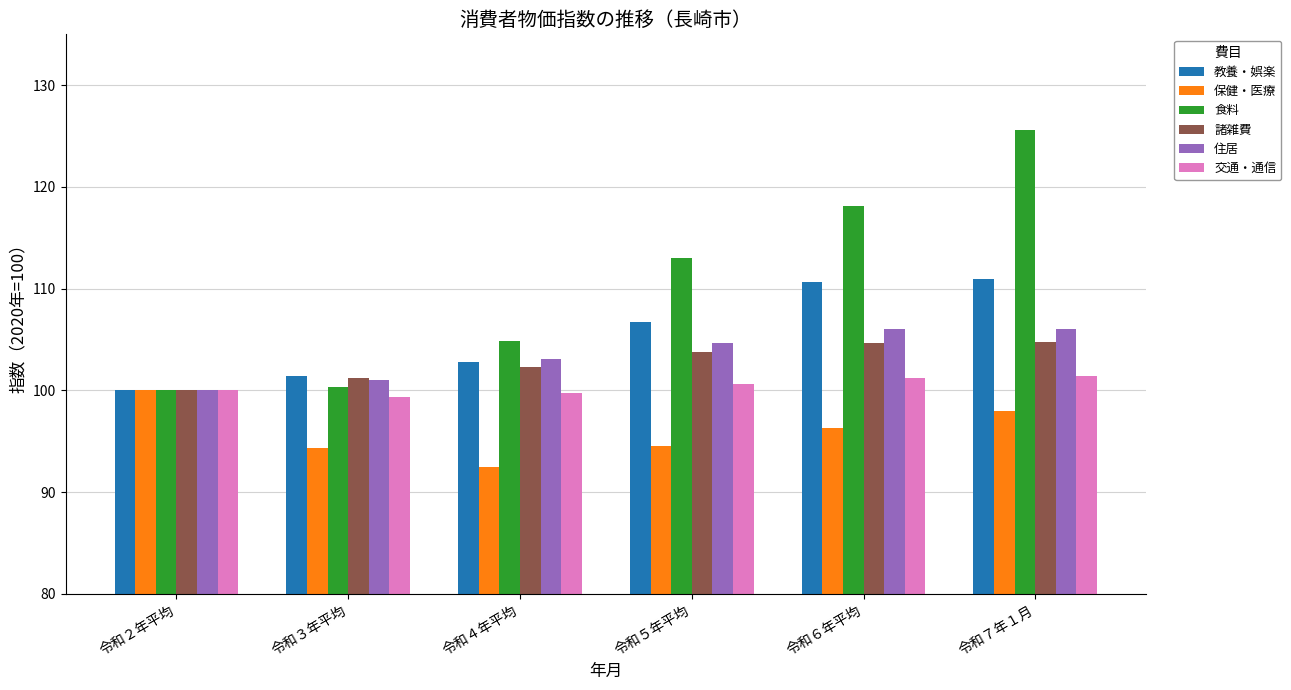

Which series changed the most between 令和２年平均 and 令和５年平均?

食料